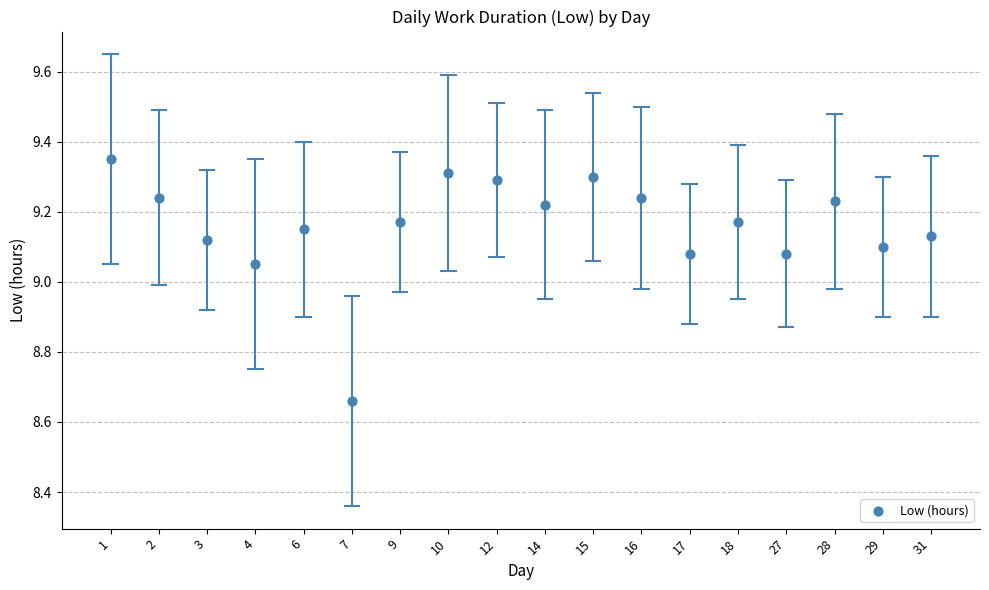

What is the range of Y values (max minus min)?

0.7